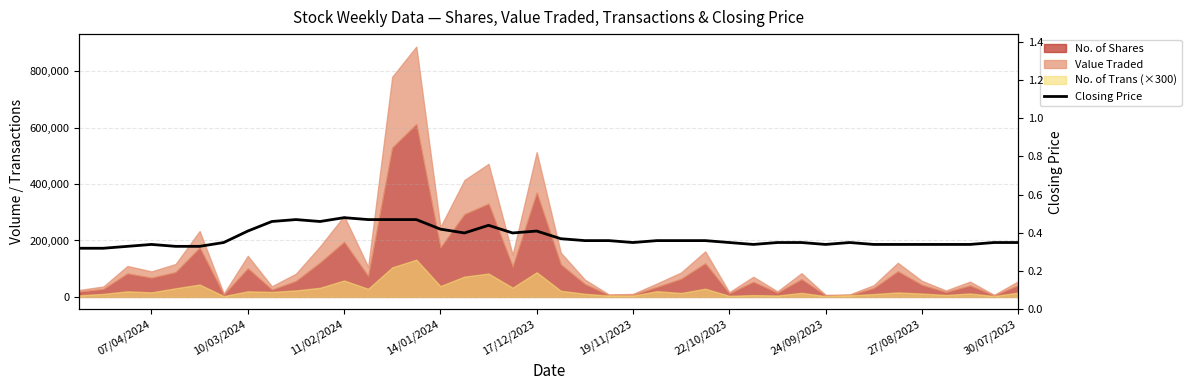

How many lines are shown in the chart?

1